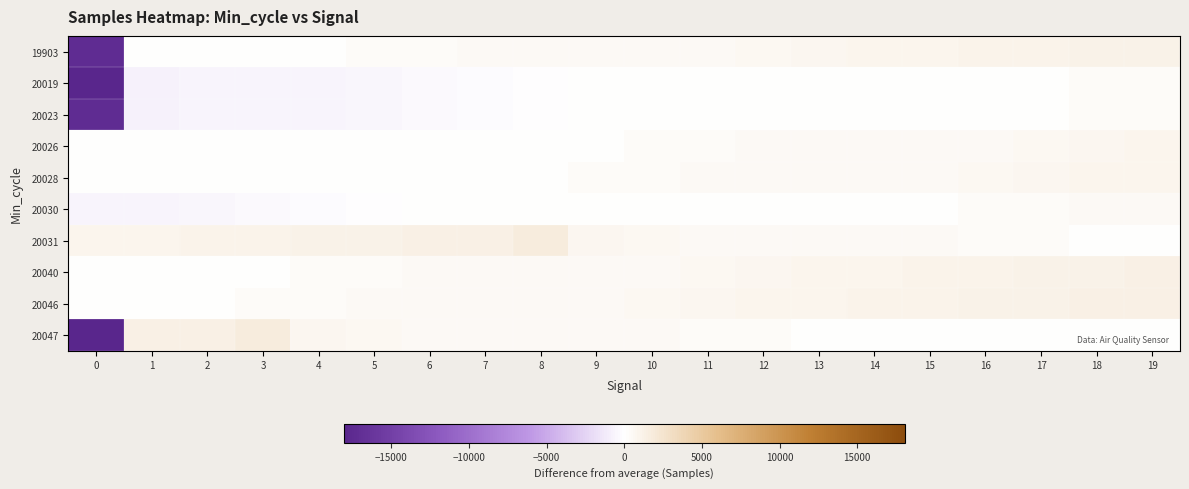

Reading left to right, list all the values displayed in this chart.

19903: 0=-17266.0	1=86.0	2=104.0	3=118.0	4=138.0	5=321.0	6=379.0	7=444.0	8=447.0	9=471.0	10=479.0	11=490.0	12=608.0	13=837.0	14=866.0	15=979.0	16=994.0	17=1036.0	18=1141.0	19=1261.0
20019: 0=-18070.0	1=-715.0	2=-689.0	3=-614.0	4=-602.0	5=-557.0	6=-398.0	7=-254.0	8=-63.0	9=2.0	10=33.0	11=37.0	12=43.0	13=65.0	14=68.0	15=86.0	16=118.0	17=138.0	18=321.0	19=379.0
20023: 0=-17266.0	1=-715.0	2=-689.0	3=-614.0	4=-602.0	5=-557.0	6=-398.0	7=-254.0	8=-63.0	9=2.0	10=33.0	11=37.0	12=43.0	13=65.0	14=68.0	15=86.0	16=118.0	17=138.0	18=321.0	19=379.0
20026: 0=2.0	1=33.0	2=37.0	3=43.0	4=65.0	5=68.0	6=86.0	7=104.0	8=118.0	9=138.0	10=321.0	11=379.0	12=444.0	13=447.0	14=471.0	15=479.0	16=490.0	17=608.0	18=837.0	19=866.0
20028: 0=33.0	1=37.0	2=43.0	3=65.0	4=68.0	5=86.0	6=104.0	7=118.0	8=138.0	9=321.0	10=379.0	11=444.0	12=447.0	13=471.0	14=479.0	15=490.0	16=608.0	17=837.0	18=866.0	19=979.0
20030: 0=-614.0	1=-602.0	2=-557.0	3=-398.0	4=-254.0	5=-63.0	6=2.0	7=33.0	8=37.0	9=43.0	10=65.0	11=68.0	12=86.0	13=104.0	14=118.0	15=138.0	16=321.0	17=379.0	18=444.0	19=447.0
20031: 0=866.0	1=979.0	2=994.0	3=1036.0	4=1141.0	5=1261.0	6=1401.0	7=1395.0	8=1808.0	9=837.0	10=608.0	11=490.0	12=479.0	13=471.0	14=447.0	15=444.0	16=379.0	17=321.0	18=138.0	19=118.0
20040: 0=86.0	1=104.0	2=118.0	3=138.0	4=321.0	5=379.0	6=444.0	7=447.0	8=471.0	9=479.0	10=490.0	11=608.0	12=837.0	13=866.0	14=979.0	15=994.0	16=1036.0	17=1141.0	18=1261.0	19=1401.0
20046: 0=104.0	1=118.0	2=138.0	3=321.0	4=379.0	5=444.0	6=447.0	7=471.0	8=479.0	9=490.0	10=608.0	11=837.0	12=866.0	13=979.0	14=994.0	15=1036.0	16=1141.0	17=1261.0	18=1401.0	19=1395.0
20047: 0=-18070.0	1=1401.0	2=1395.0	3=1808.0	4=837.0	5=608.0	6=490.0	7=479.0	8=471.0	9=447.0	10=444.0	11=379.0	12=321.0	13=138.0	14=118.0	15=104.0	16=86.0	17=68.0	18=65.0	19=43.0